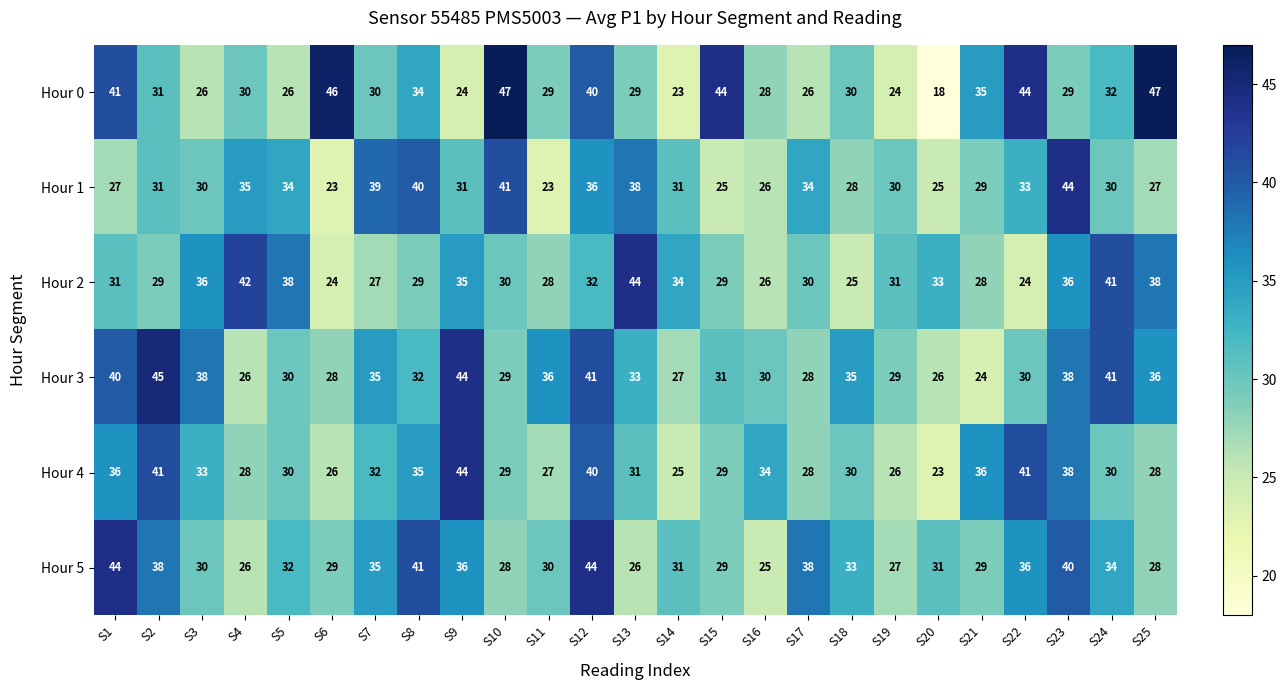

What is the difference between the maximum and minimum values in the Hour 3 series?

21